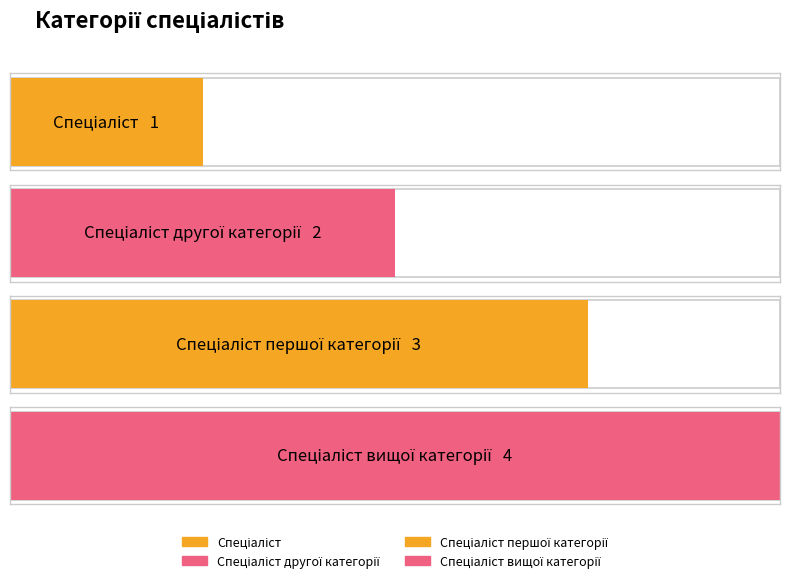

What is the difference between the second highest and second lowest values?

1